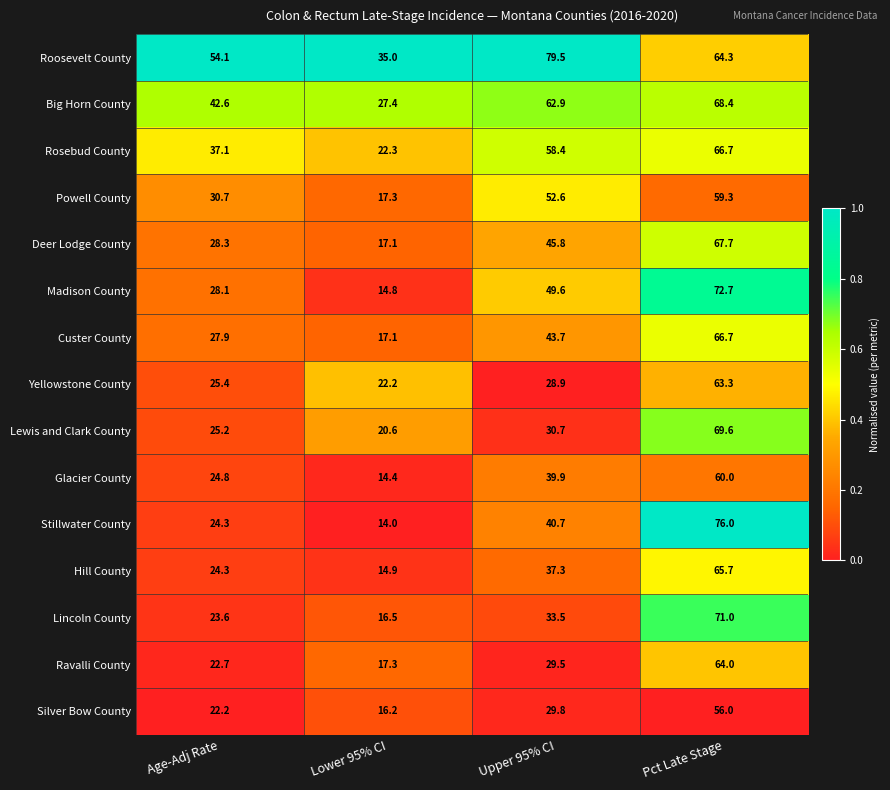

The Rosebud County series shows 37.1 at Age-Adj Rate. True or false?

True